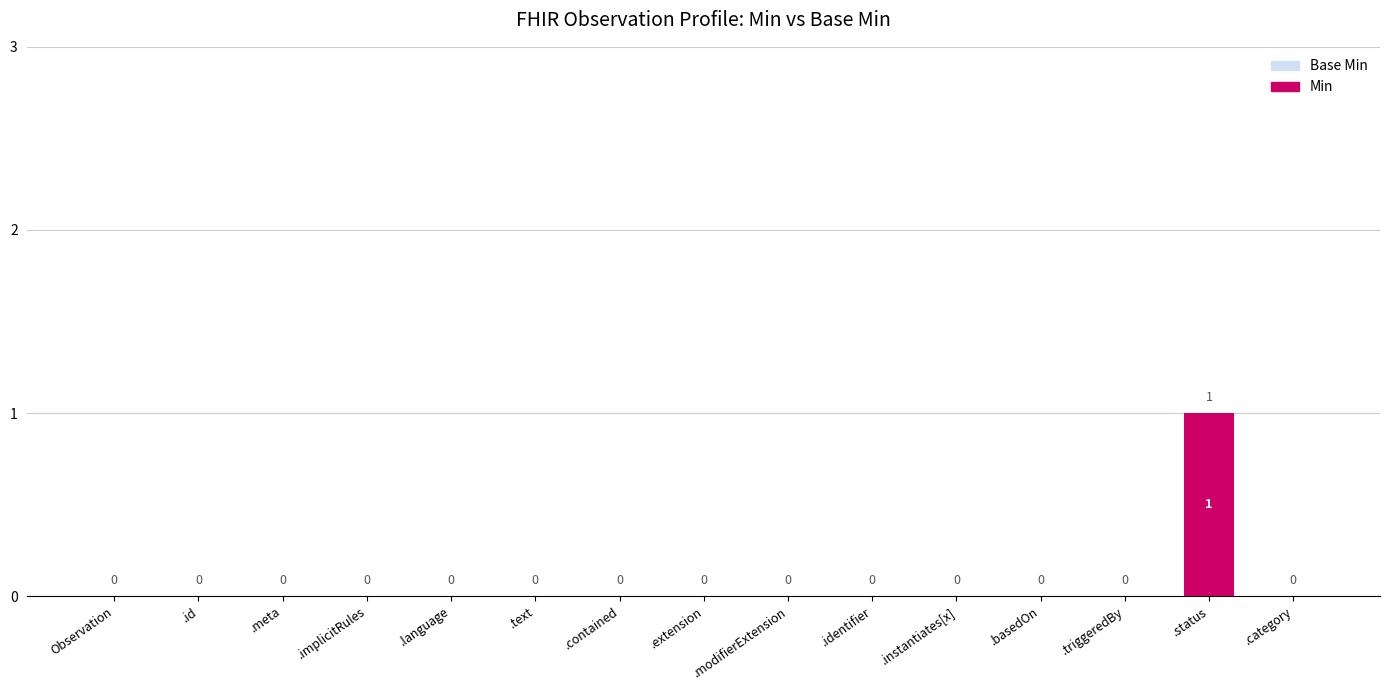

At how many categories does at least one series exceed 0?

1